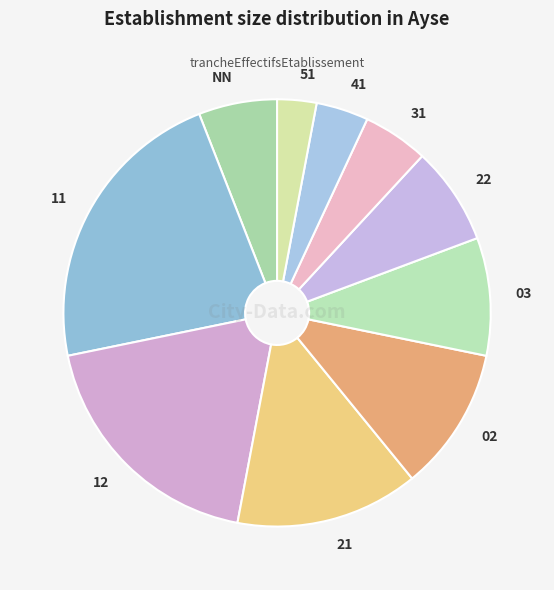

What is the smallest slice in the pie chart?

51